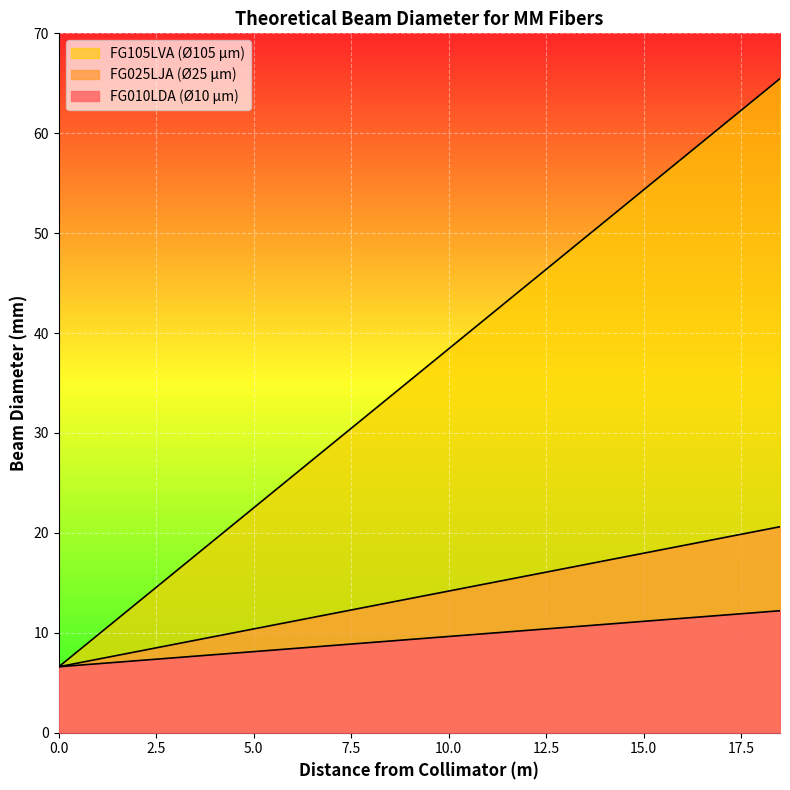

What is the sum of the FG105LVA (Ø105 µm) values at 18 and 4?

83.2